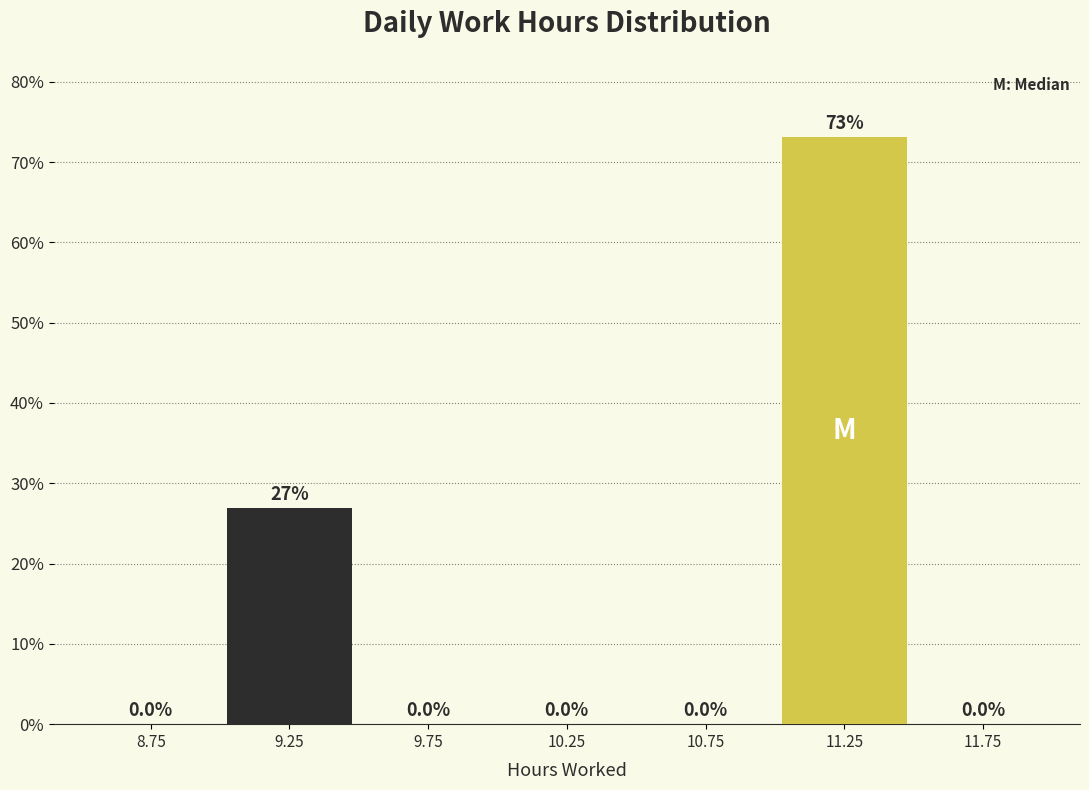

What is the height of the bar covering 9.0 to 9.5 on the x-axis?

26.9